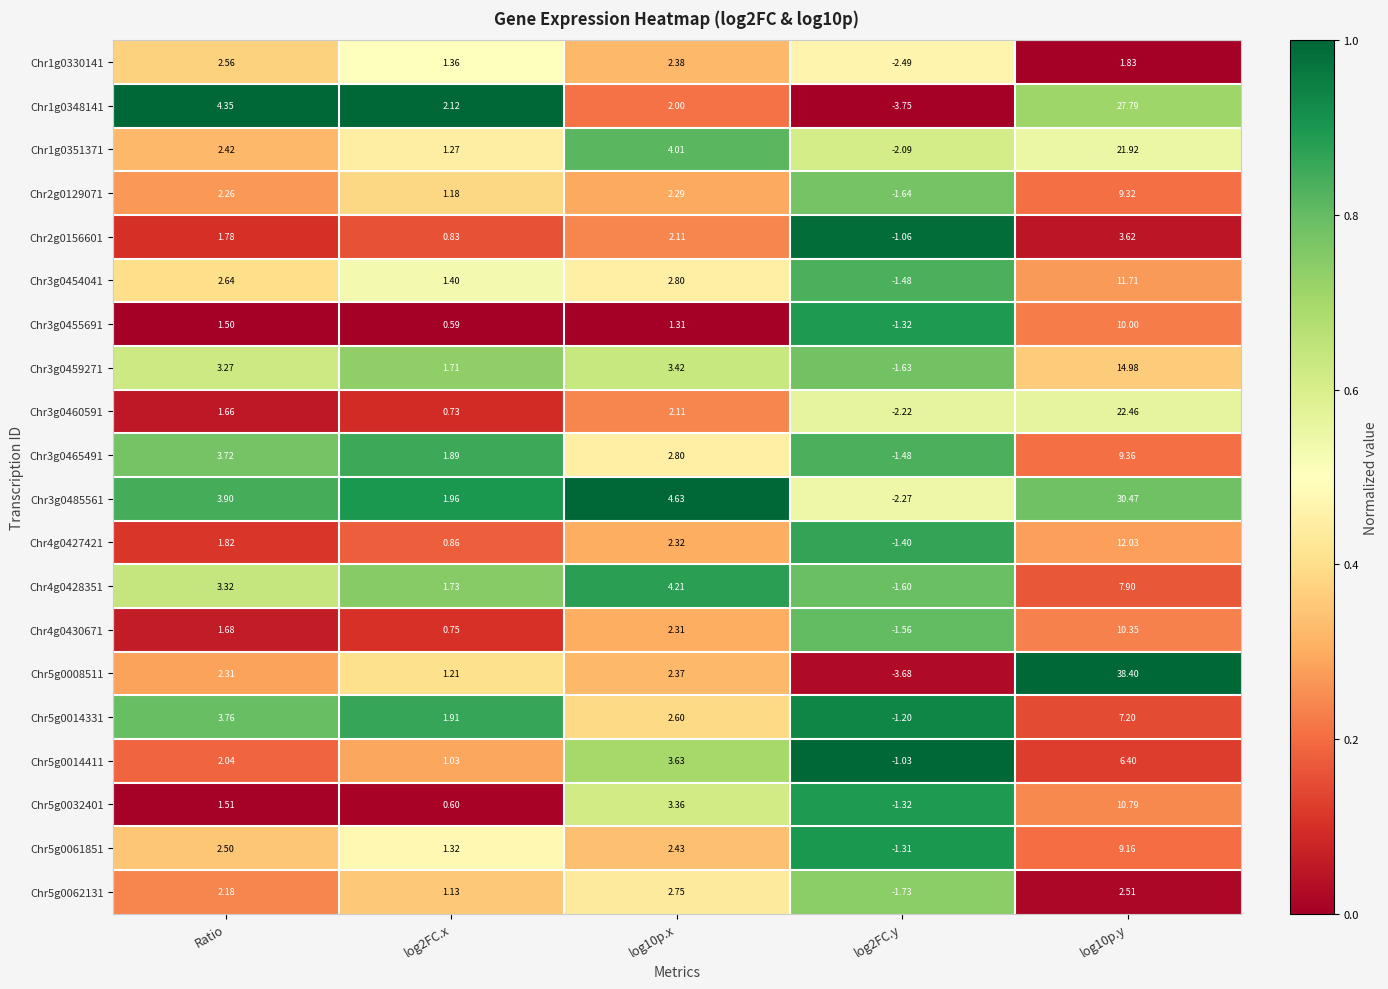

List the series in order of their peak value, highest first.

Chr5g0008511, Chr3g0485561, Chr1g0348141, Chr3g0460591, Chr1g0351371, Chr3g0459271, Chr4g0427421, Chr3g0454041, Chr5g0032401, Chr4g0430671, Chr3g0455691, Chr3g0465491, Chr2g0129071, Chr5g0061851, Chr4g0428351, Chr5g0014331, Chr5g0014411, Chr2g0156601, Chr5g0062131, Chr1g0330141